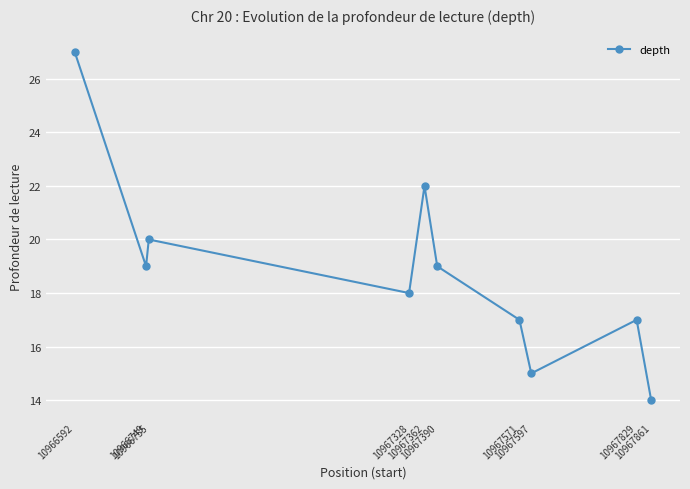

What is the difference between the values at 10967390 and 10967571?

2